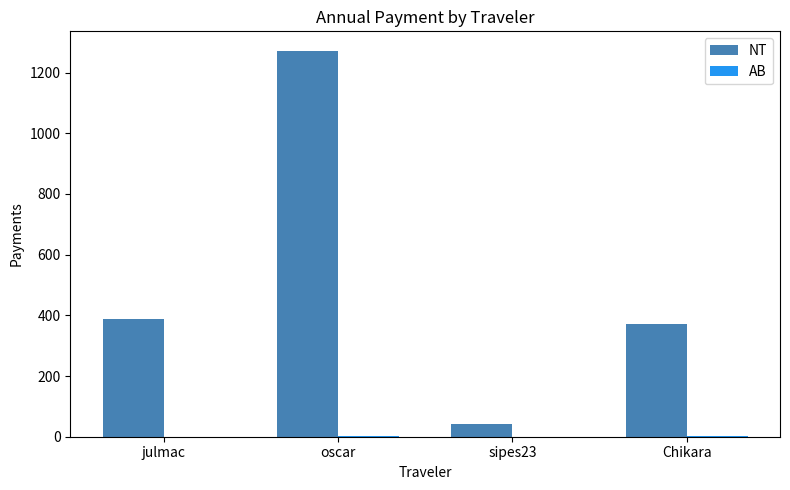

Which series changed the most between julmac and sipes23?

NT